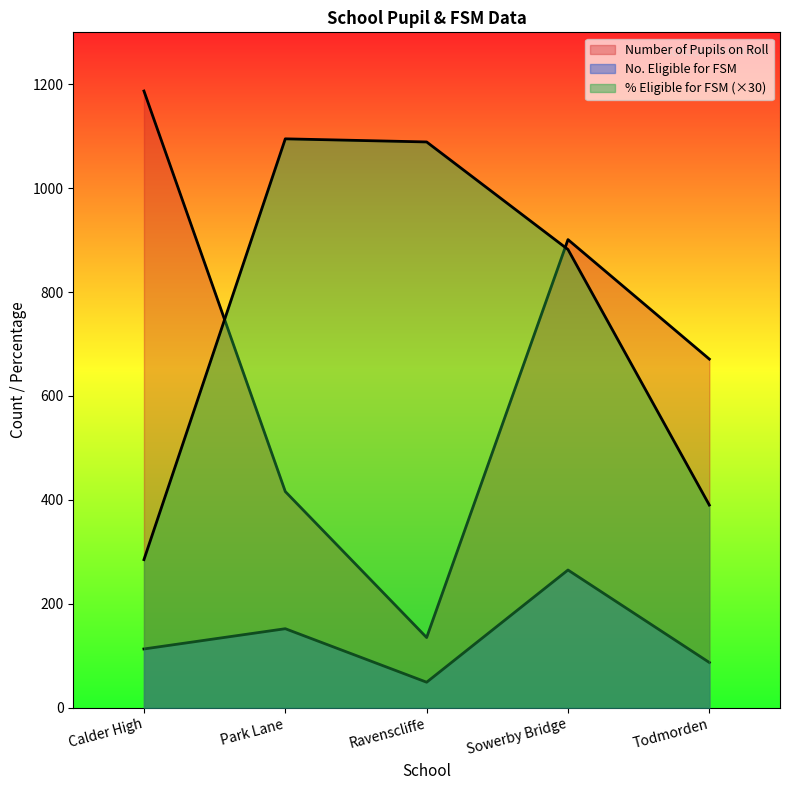

The value of No. Eligible for FSM at Park Lane is 152. True or false?

True